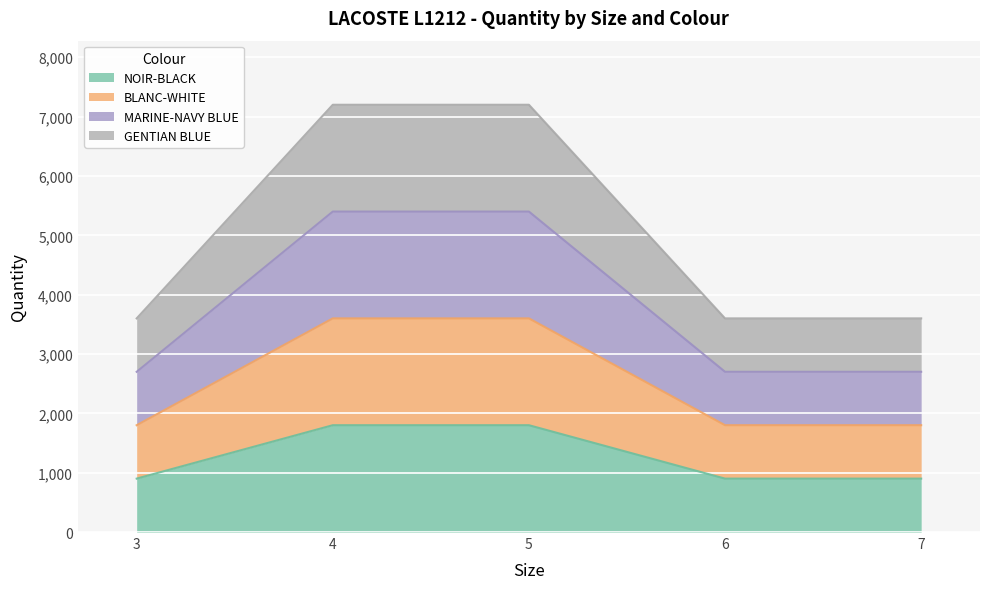

At which label is MARINE-NAVY BLUE closest to 4050?

3